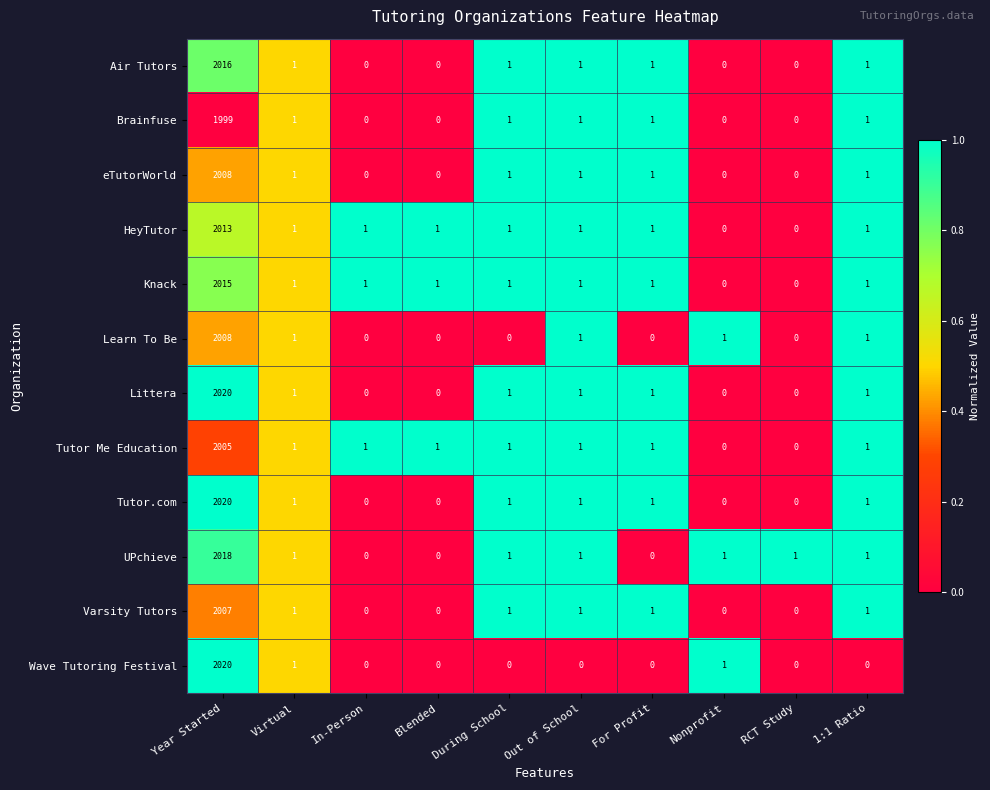

The value of Air Tutors at During School is 1. True or false?

True